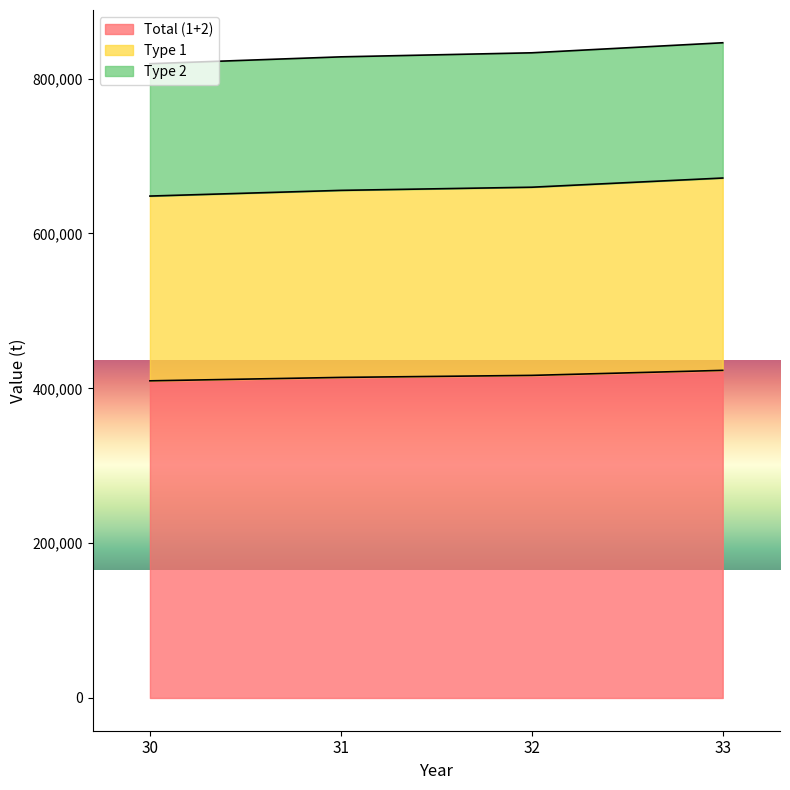

What is the maximum value for Total (1+2)?

423183